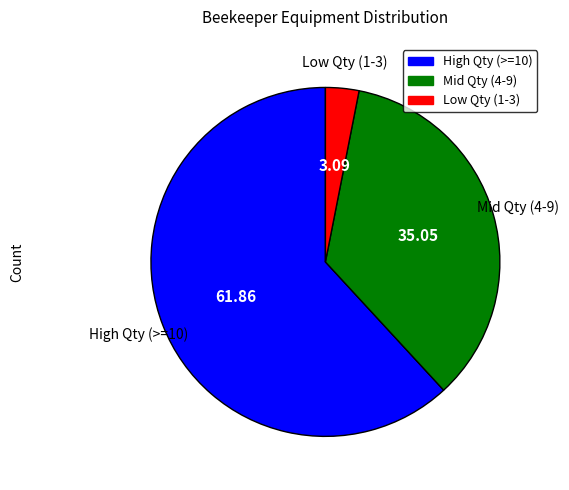

Is there any slice that represents more than half of the pie?

Yes